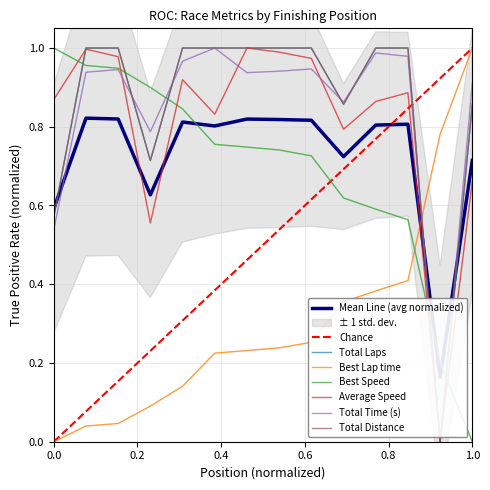

How many data points does each series have?

14